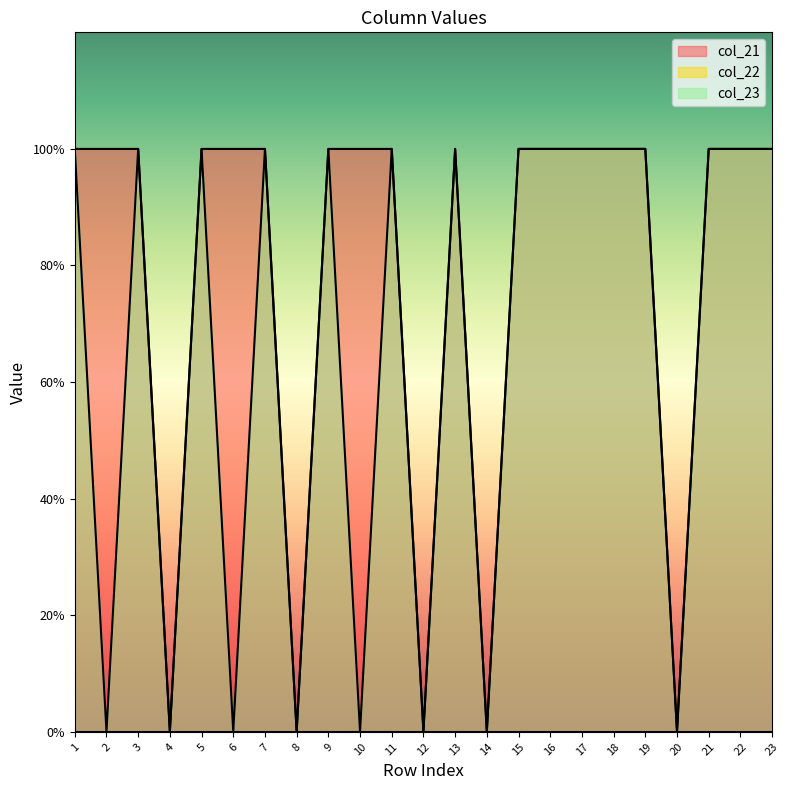

Which series has the widest spread of values?

col_21